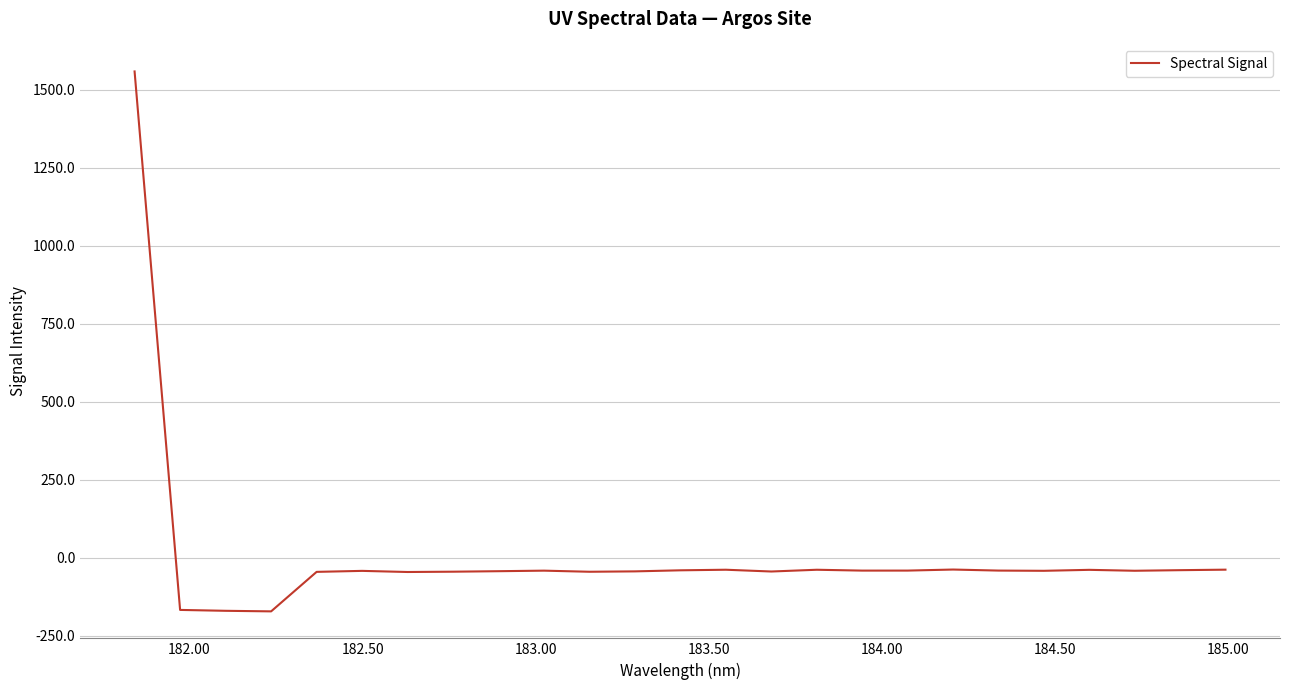

Does the chart have visible grid lines?

Yes